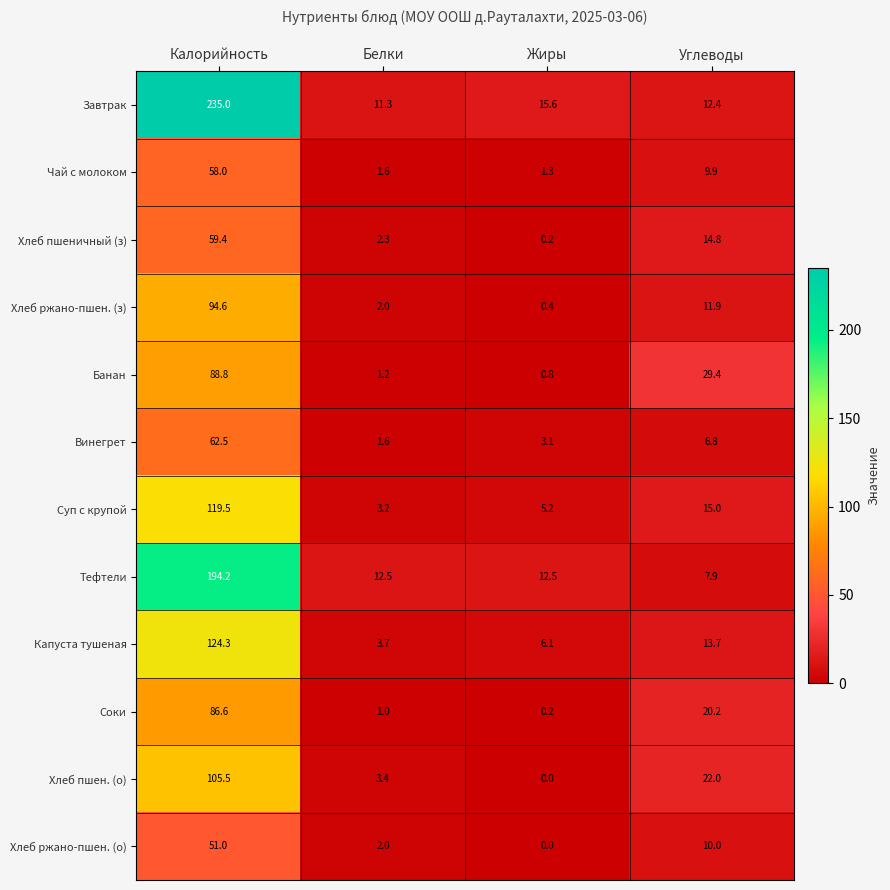

What is the spread (max minus min) of values at Белки?

11.5